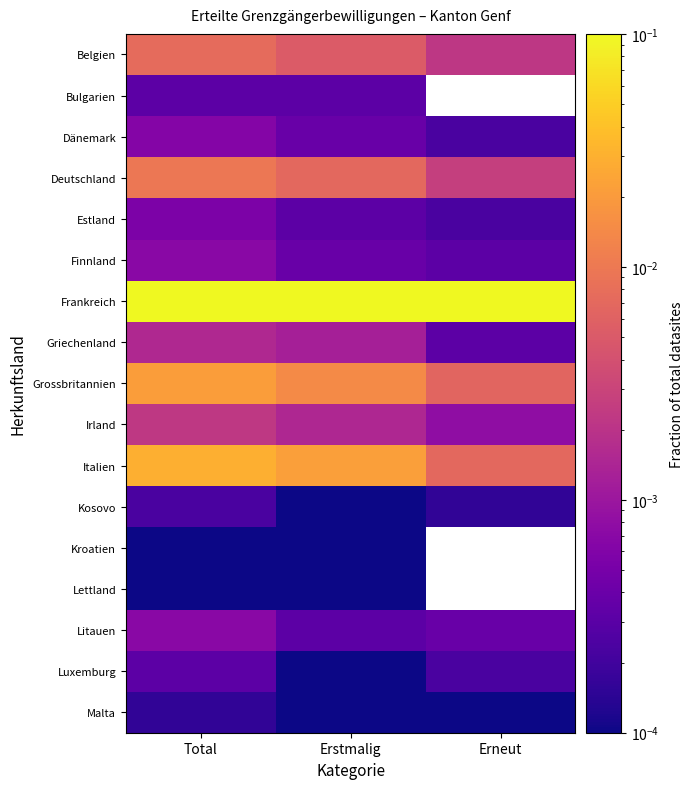

At which category does the chart reach its minimum across all series?

Erstmalig